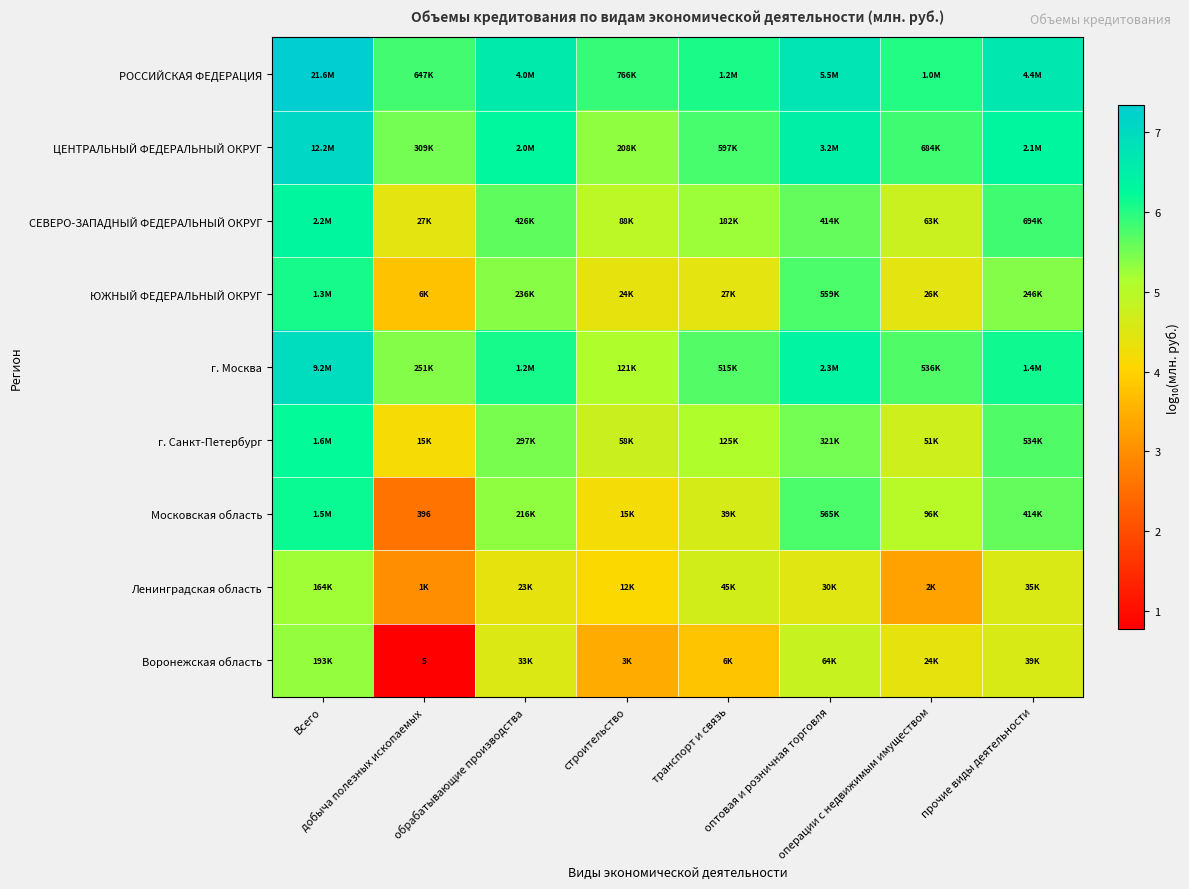

Which series has the largest total across all categories?

РОССИЙСКАЯ ФЕДЕРАЦИЯ